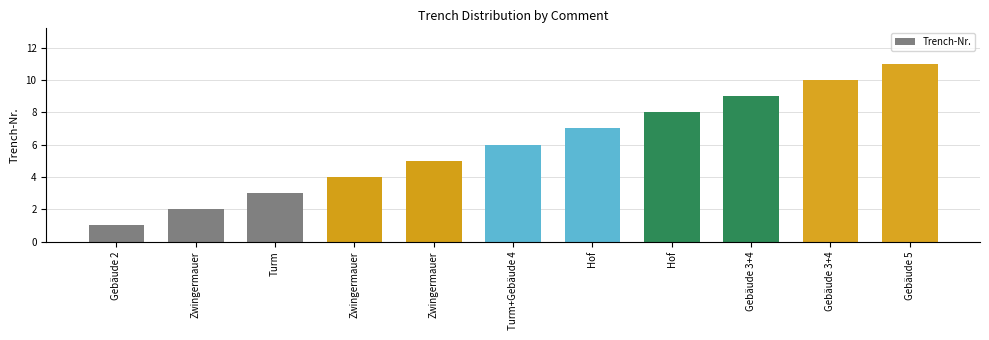

What is the greatest value displayed?

11